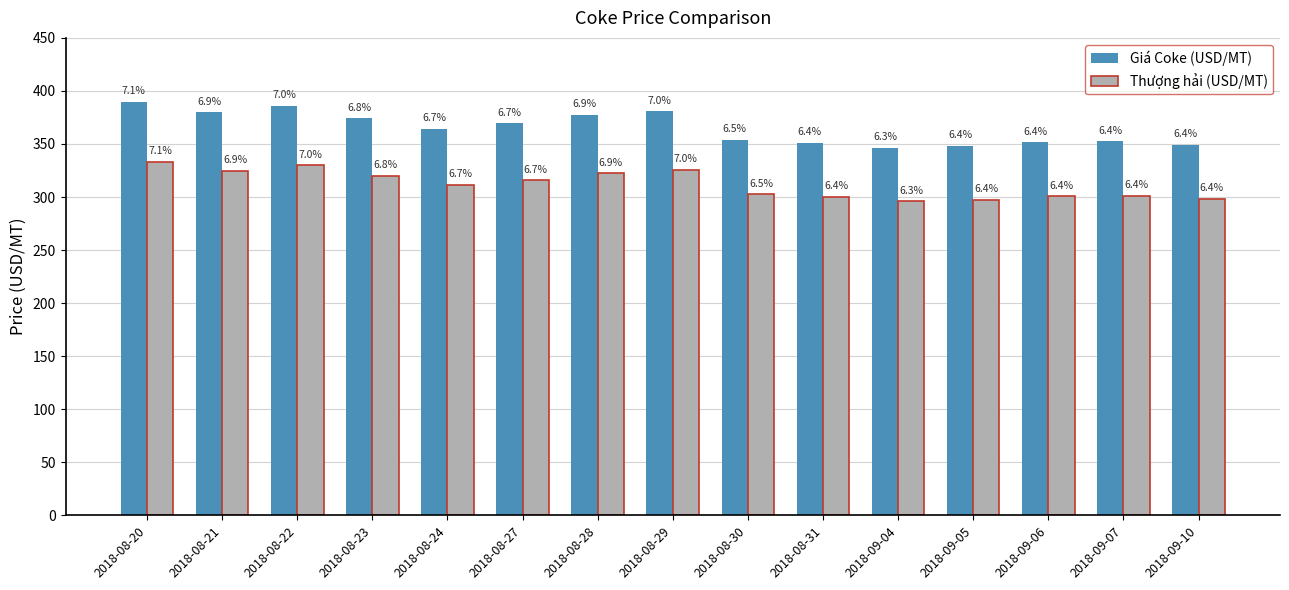

What are all the series names shown in the legend?

Giá Coke (USD/MT), Thượng hải (USD/MT)